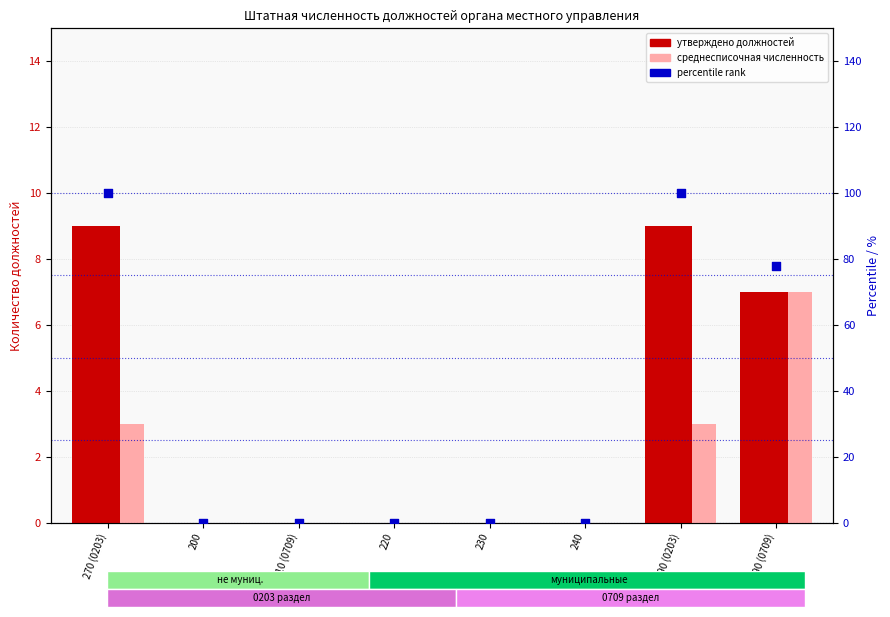

Which series has the largest Y range (max minus min)?

percentile rank